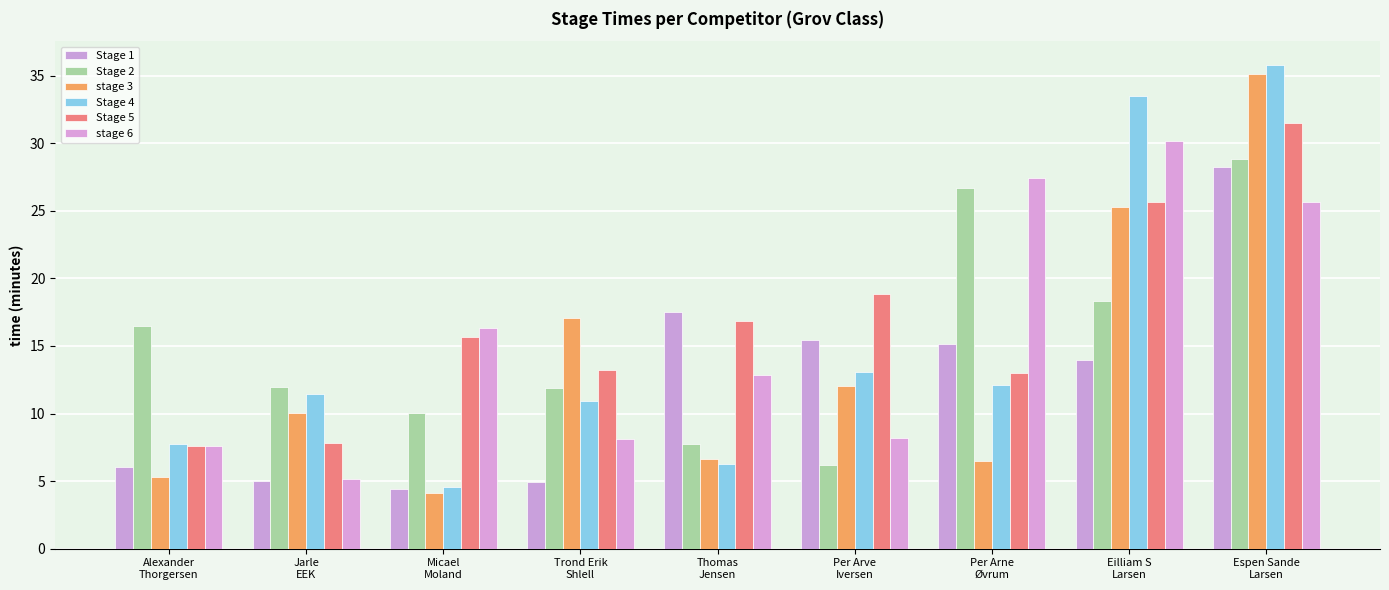

Which series changed the most between Alexander
Thorgersen and Per Arve
Iversen?

Stage 5